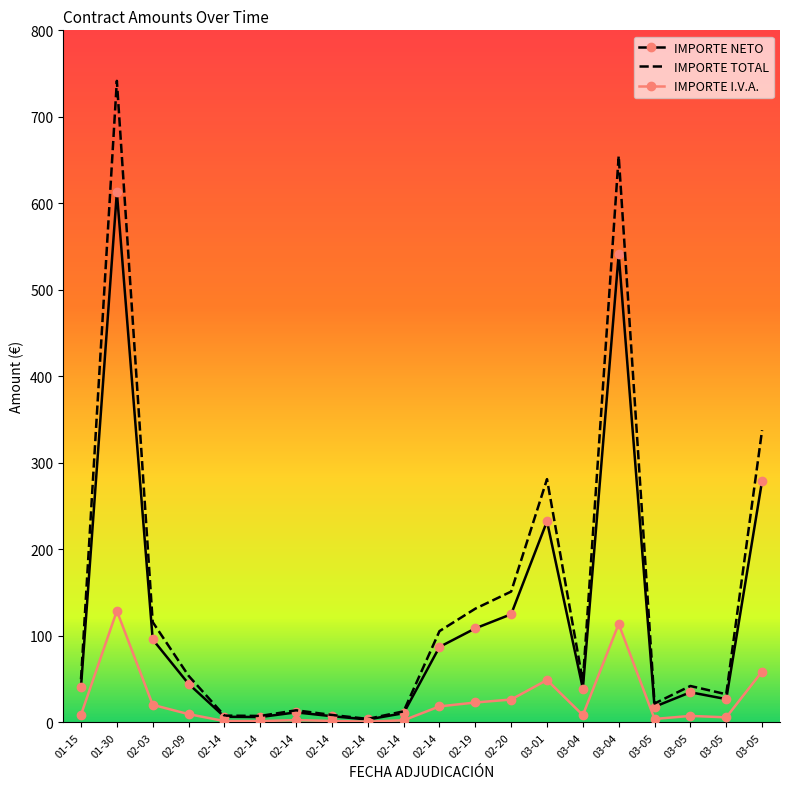

What are all the series names shown in the legend?

IMPORTE NETO, IMPORTE TOTAL, IMPORTE I.V.A.